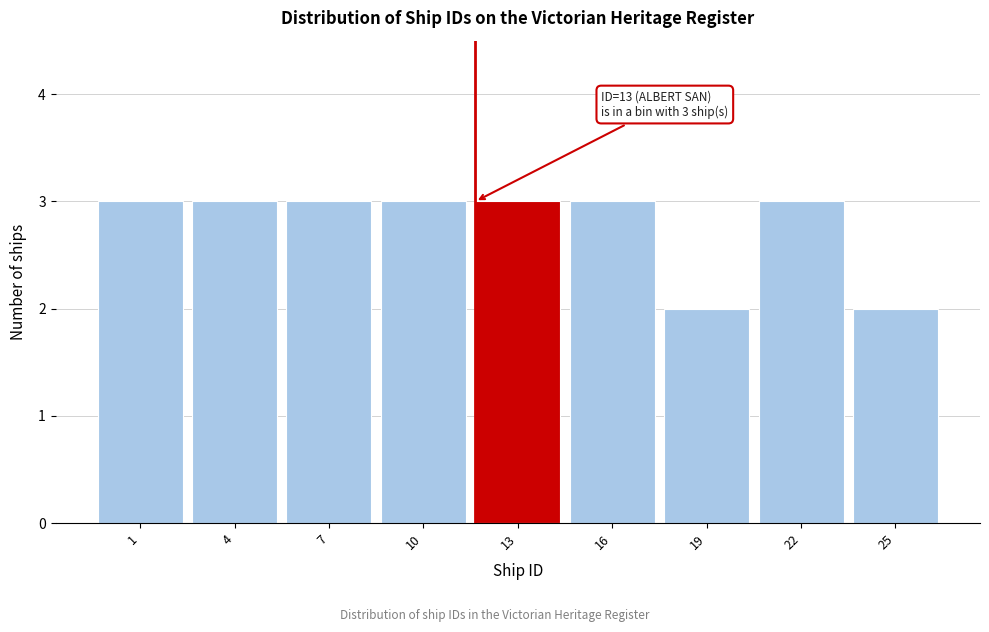

Reading left to right, what are all the values shown in this chart?

3	3	3	3	3	3	2	3	2